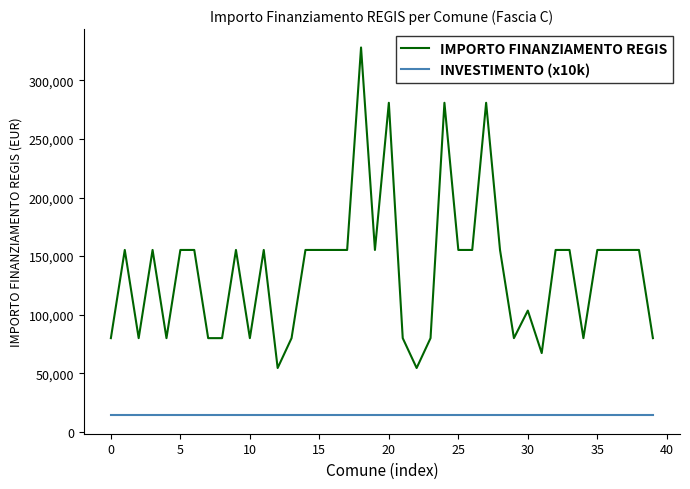

What is the difference between the maximum and minimum values in the IMPORTO FINANZIAMENTO REGIS series?

273748